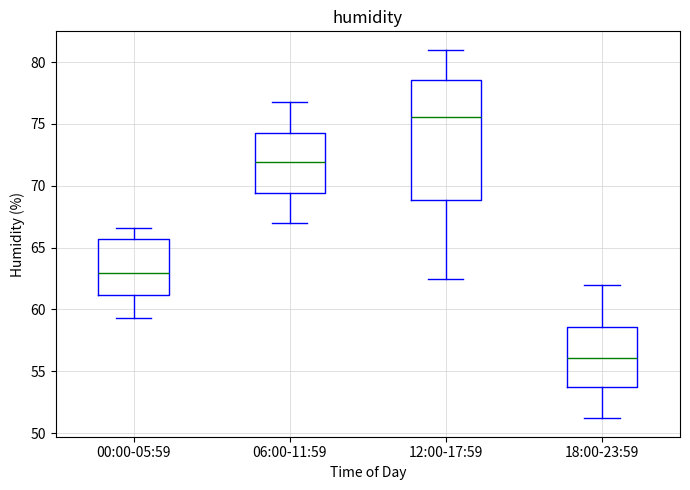

Reading left to right, transcribe this box plot: for each box, give where its median line is, the range the box spans, and where its two whiskers end, as read against the y-axis. The values are not printed on the chart, so give them approximately, as read against the axis.

00:00-05:59: median 63.0, box 61.0 to 65.5, whiskers 59.5 to 66.5
06:00-11:59: median 72.0, box 69.5 to 74.5, whiskers 67.0 to 77.0
12:00-17:59: median 75.5, box 69.0 to 78.5, whiskers 62.5 to 81.0
18:00-23:59: median 56.0, box 53.5 to 58.5, whiskers 51.0 to 62.0